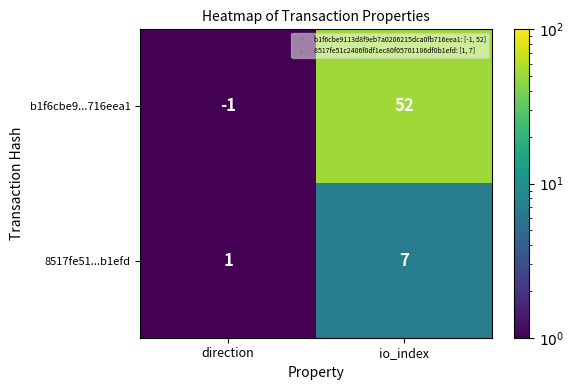

Rank the series at direction from highest to lowest value.

8517fe51...b1efd, b1f6cbe9...716eea1